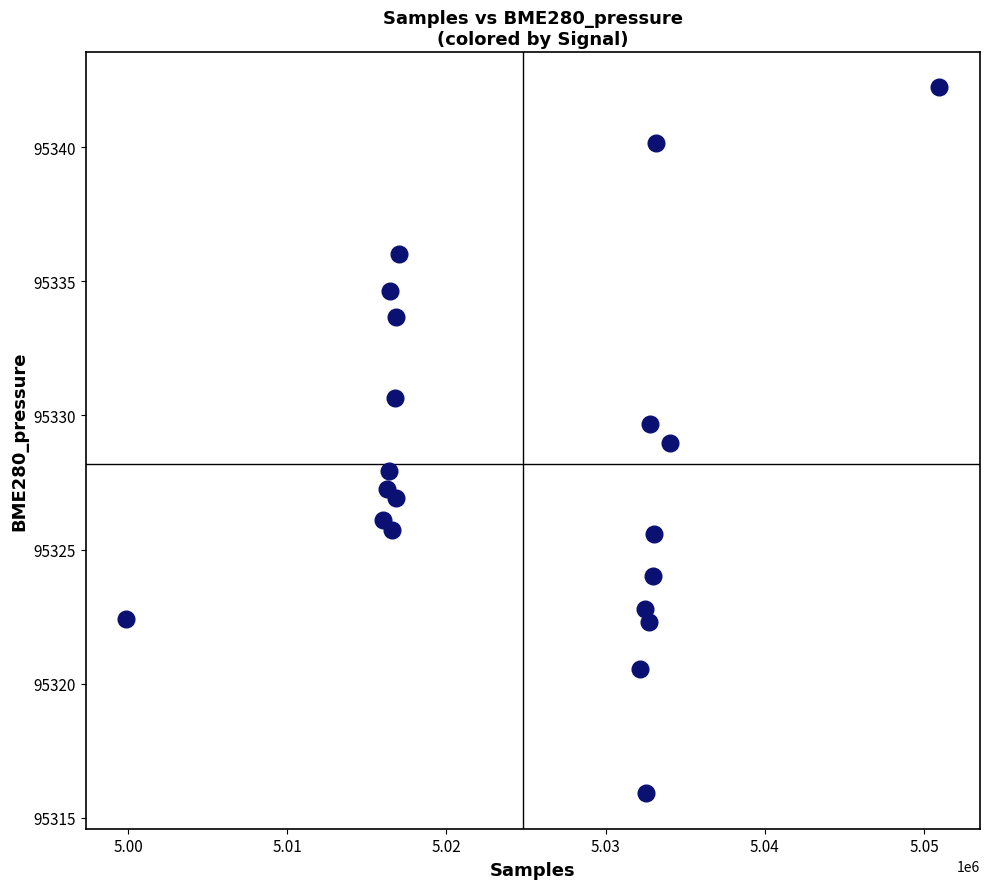

What is the range of Y values (max minus min)?

26.3